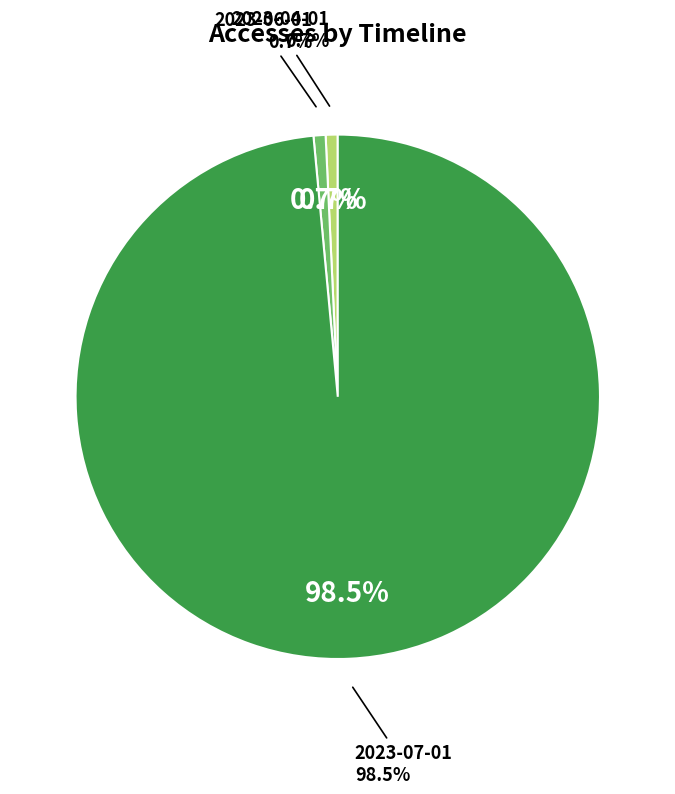

Is there a majority slice in this chart?

Yes